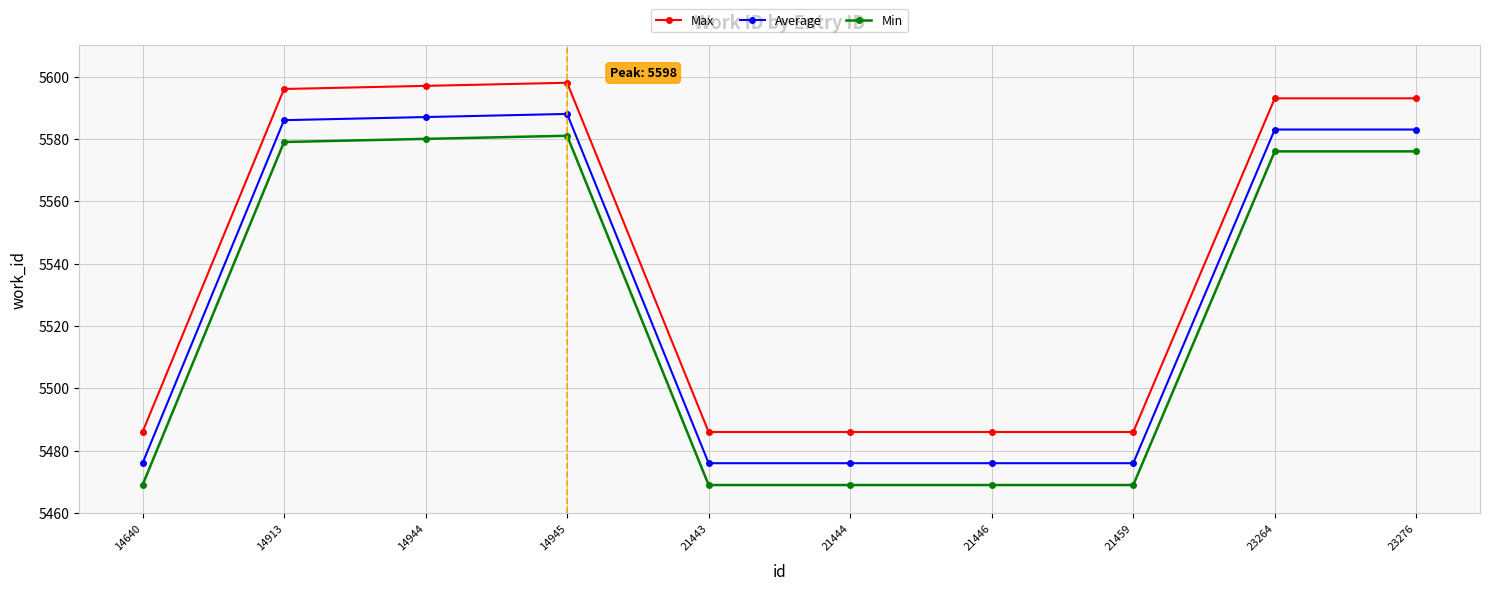

True or false: Max and Min intersect in this chart.

False